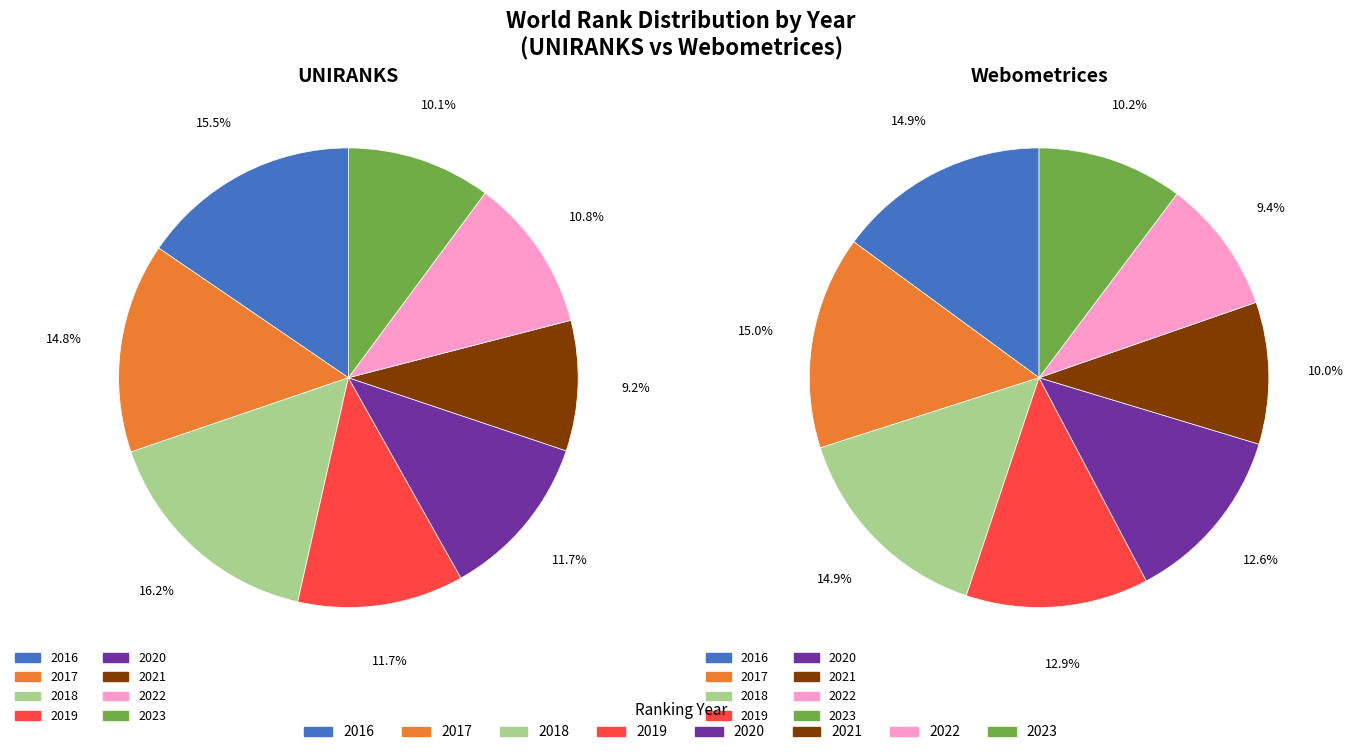

To the nearest percent, what is the average slice percentage?

12%